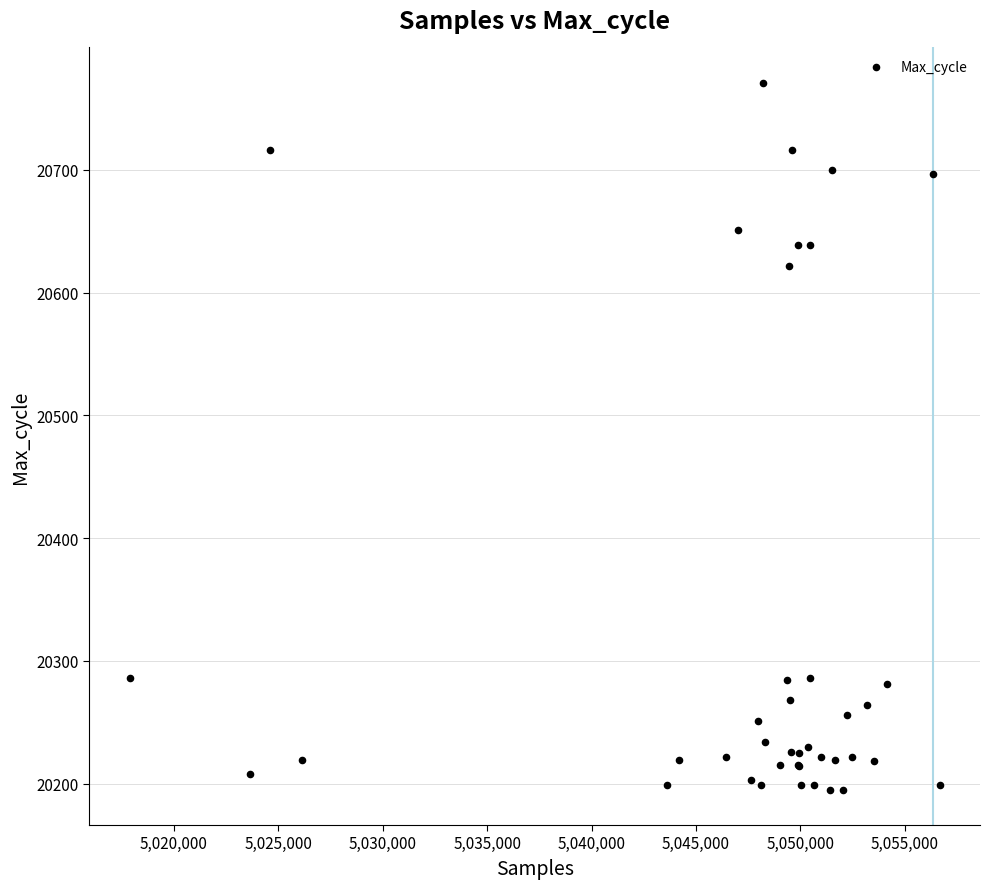

What Y value in the scatter plot is closest to 20483?

20622